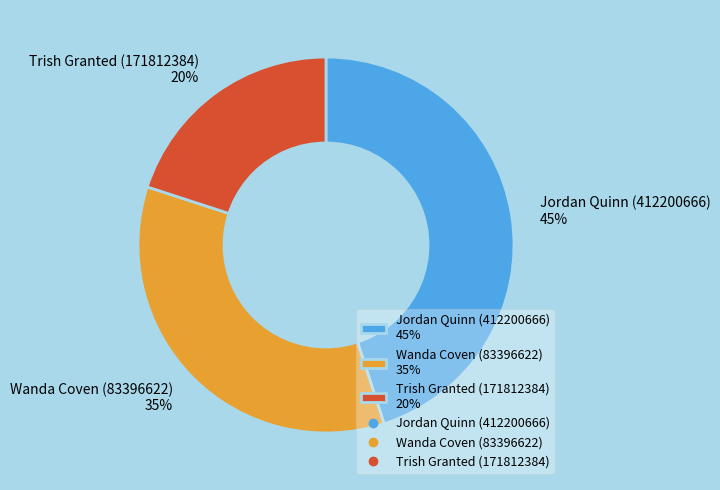

Rank the categories by value from highest to lowest.

Jordan Quinn (412200666), Wanda Coven (83396622), Trish Granted (171812384)